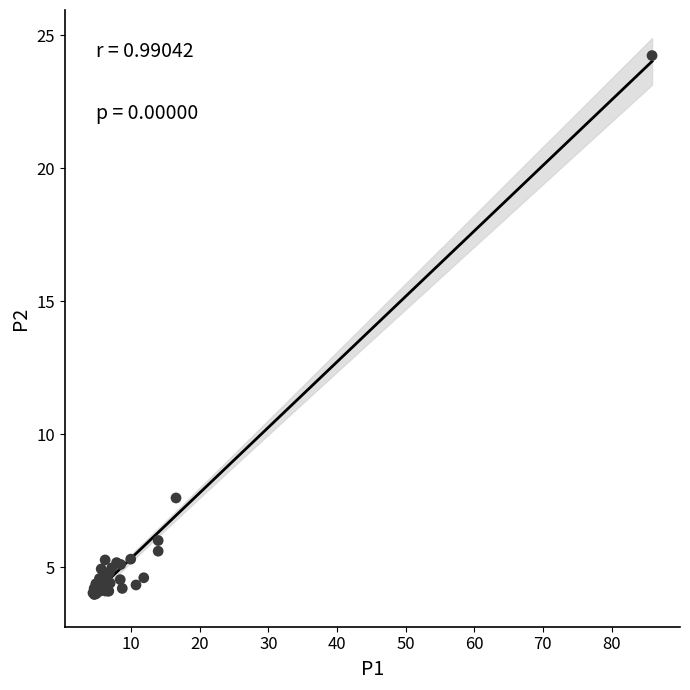

What Y value in the scatter plot is closest to 14?

7.6